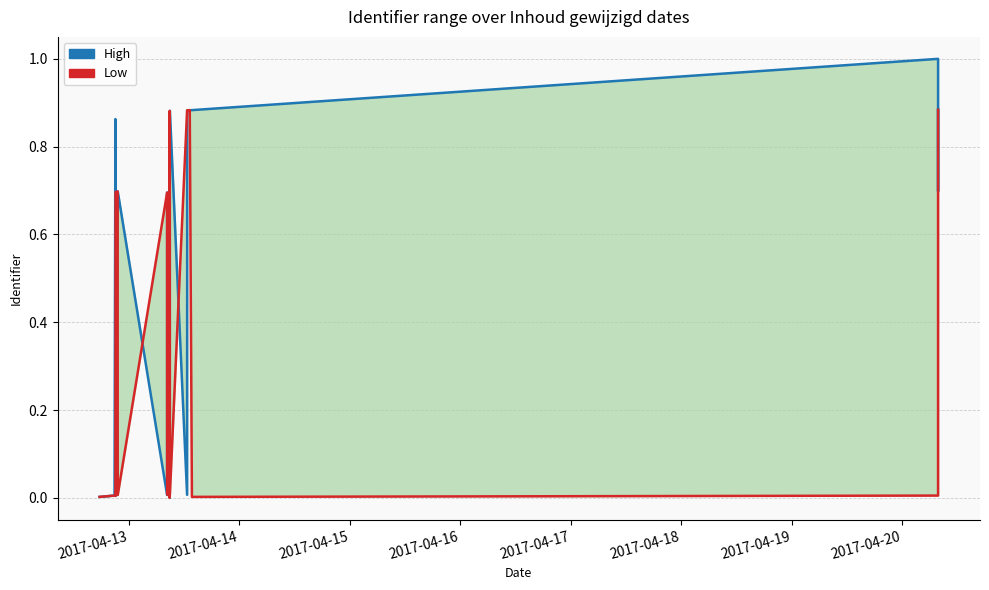

Reading left to right, list all the values displayed in this chart.

High: 0.0	0.0	0.9	0.0	0.7	0.7	0.0	0.7	0.0	0.0	0.0	0.9	0.0	0.9	0.9	0.9	1.0	0.7	0.9	0.9
Low: 0.0	0.0	0.0	0.7	0.7	0.0	0.7	0.0	0.0	0.0	0.9	0.0	0.9	0.9	0.9	0.0	0.0	0.7	0.9	0.9